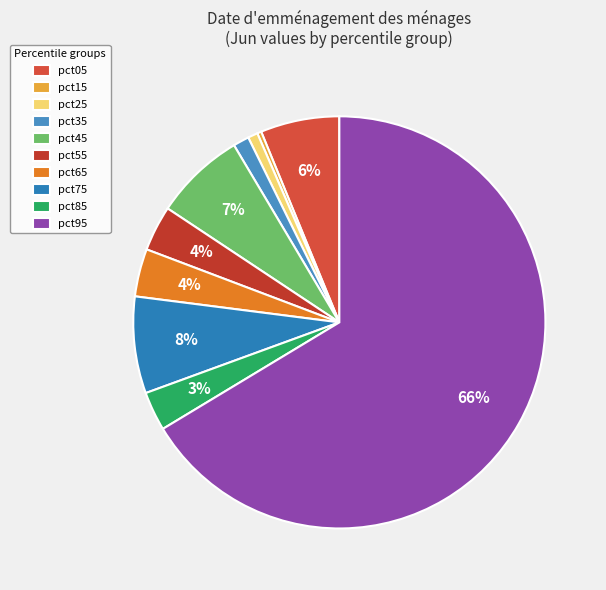

Is it true that pct05 is 6% of the pie?

True